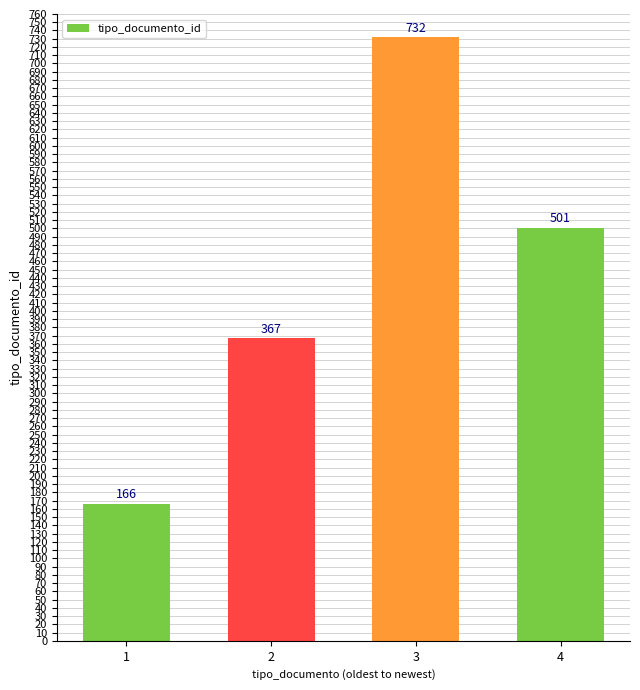

How many bars are there in total?

4